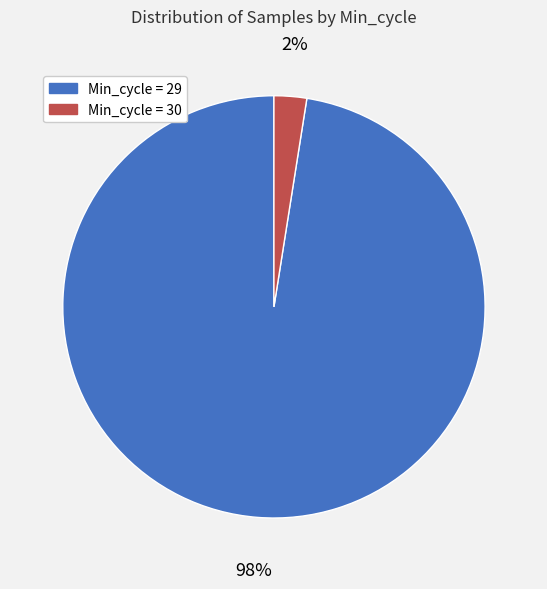

Is there a majority slice in this chart?

Yes